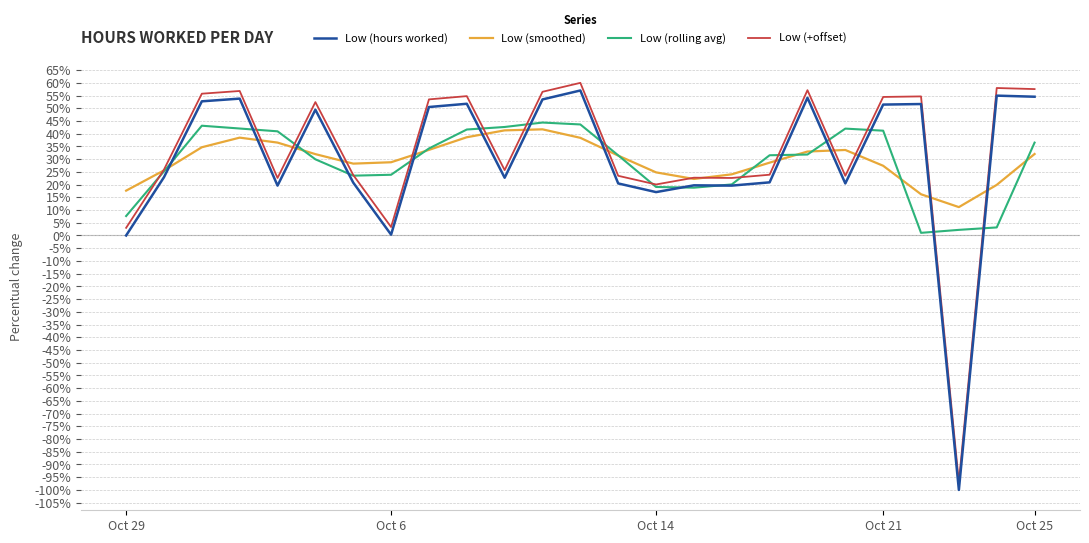

Rank the series by their maximum value, from lowest to highest.

Low (smoothed), Low (rolling avg), Low (hours worked), Low (+offset)